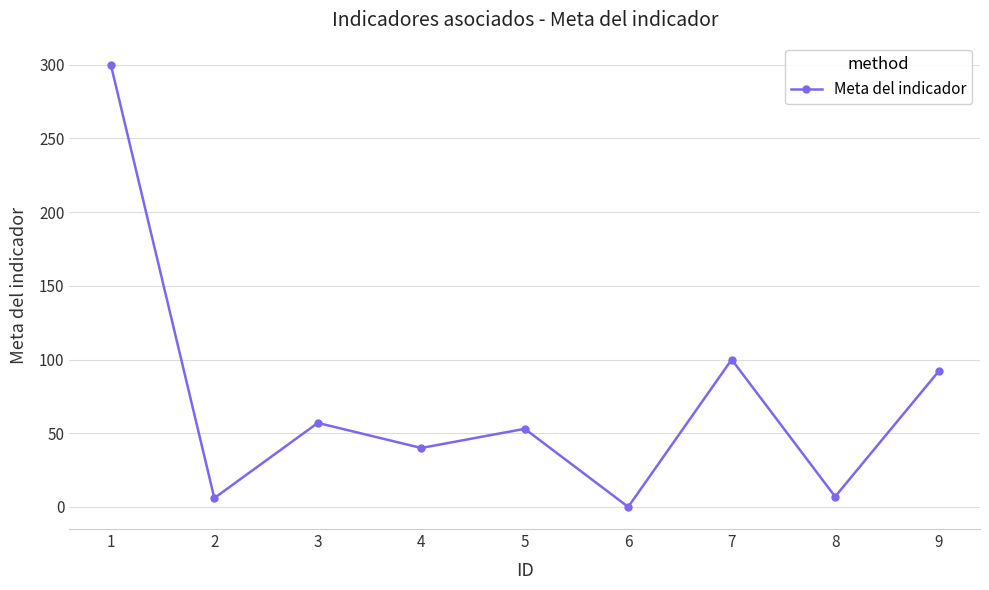

What is the sum of the values at 6 and 9?

92